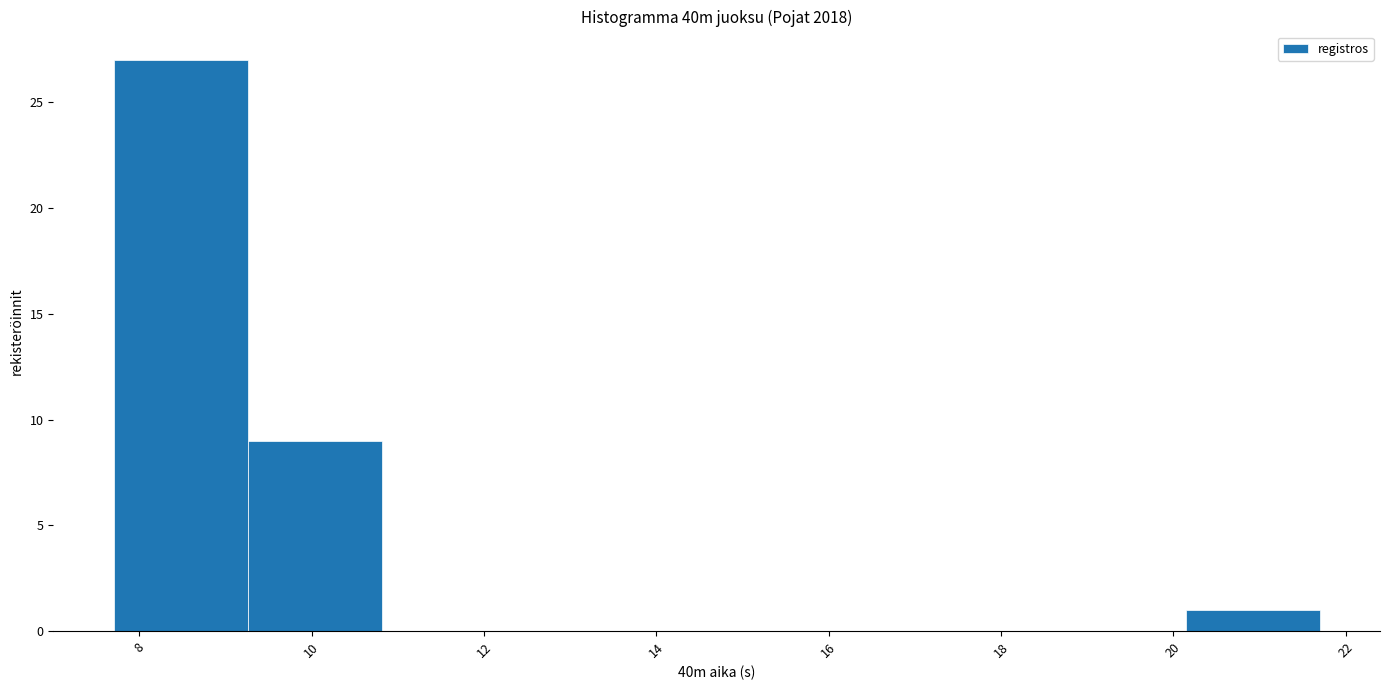

What is the height of the bar covering 20.2 to 21.8 on the x-axis? Neither the bar edges nor the heights are printed on the chart, so give them approximately, as read against the axes.

1